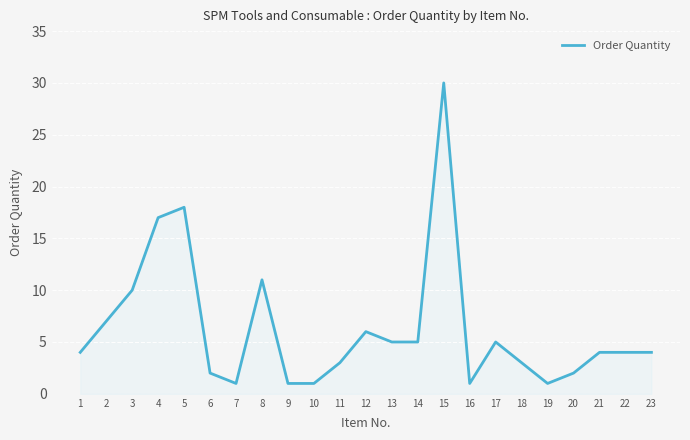

At which label is the value closest to 15?

4